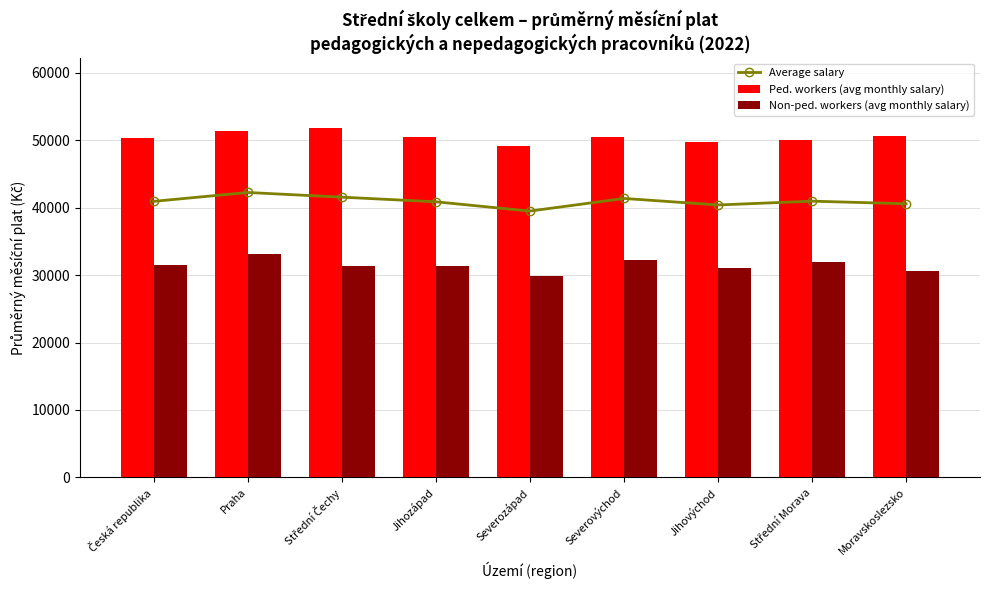

Which category has the lowest value across all series?

Severozápad